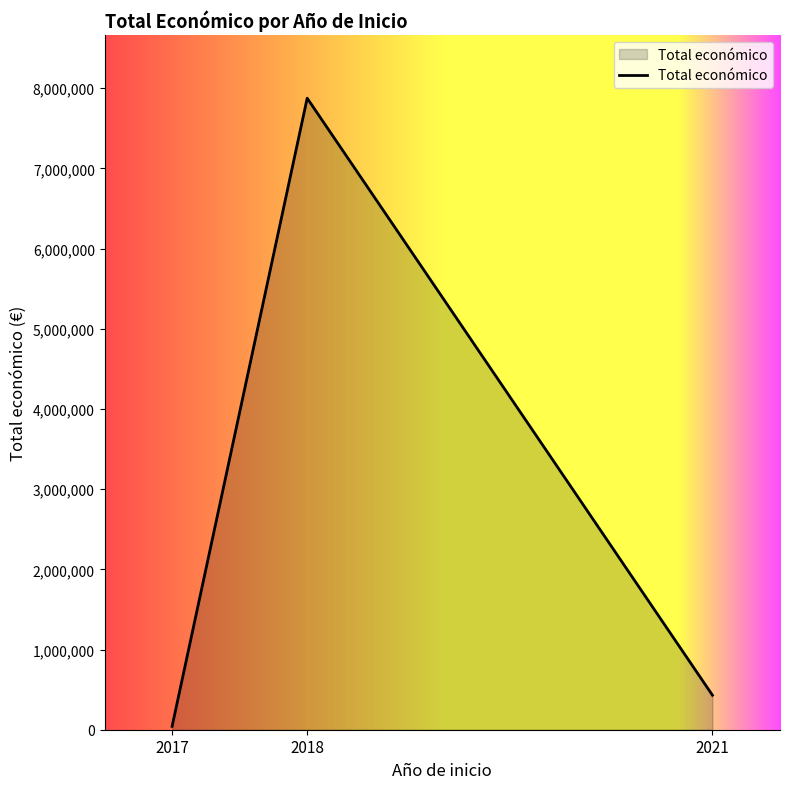

Rank the categories by value from lowest to highest.

2017, 2021, 2018